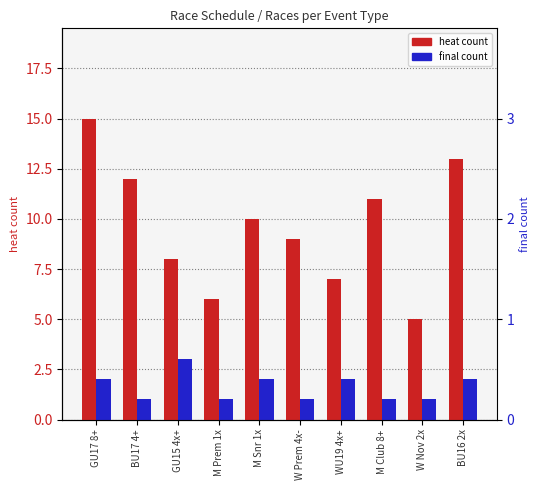

What position from the left is BU16 2x?

10